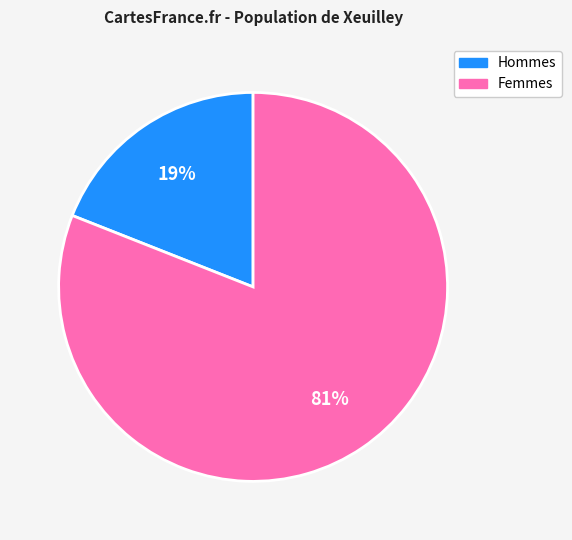

The Femmes slice represents 81% of the pie. True or false?

True